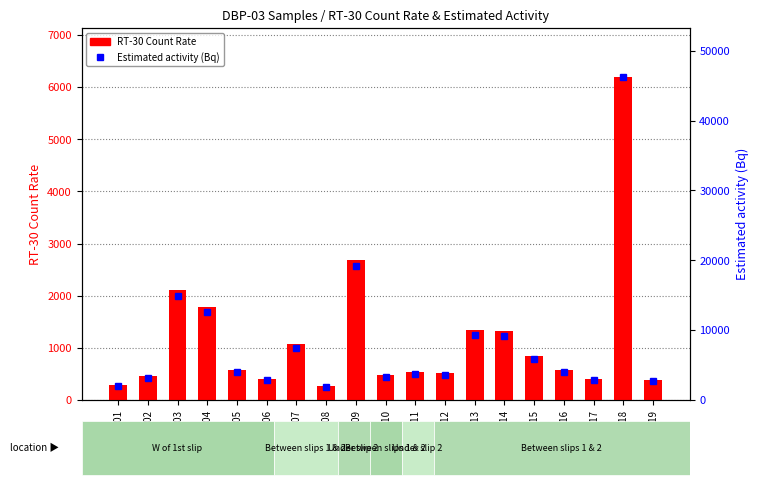

At which category is the sum across all series the highest?

DBP-03-18